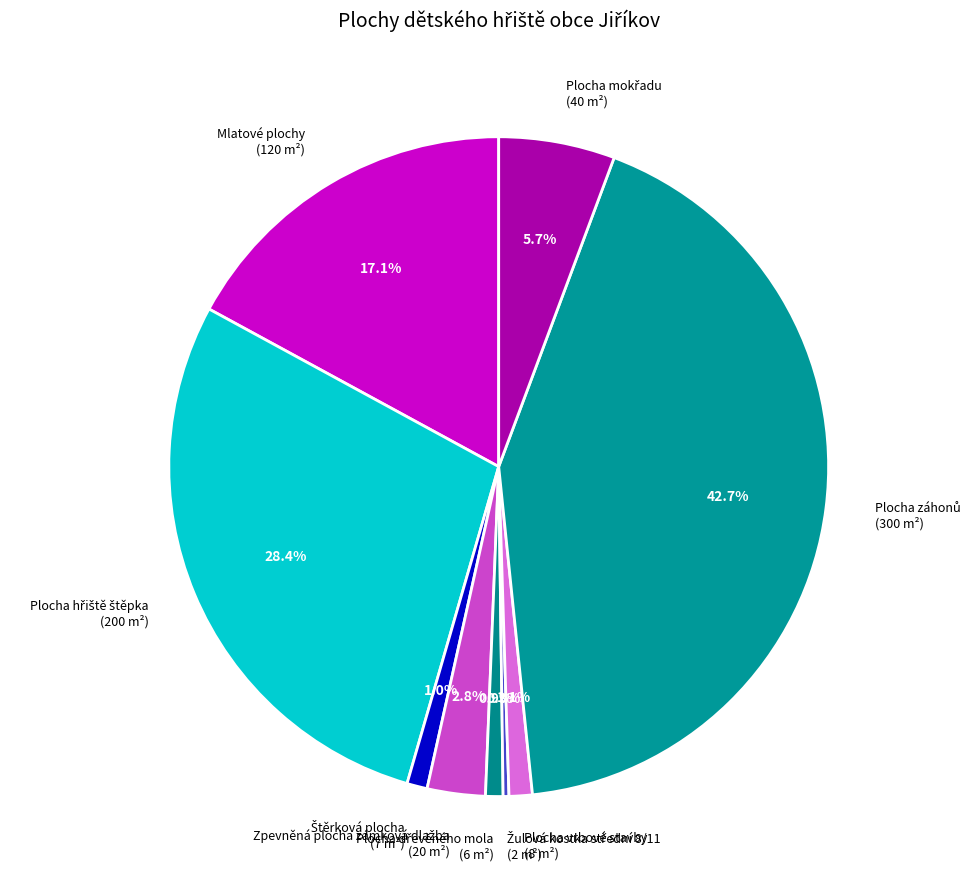

How many slices are in this pie chart?

9